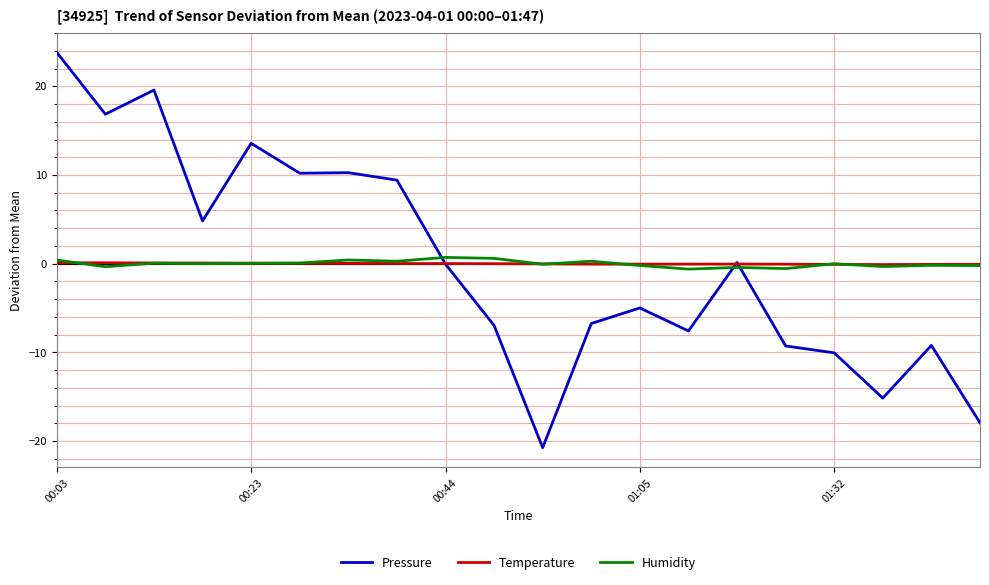

How many series are shown in this chart?

3